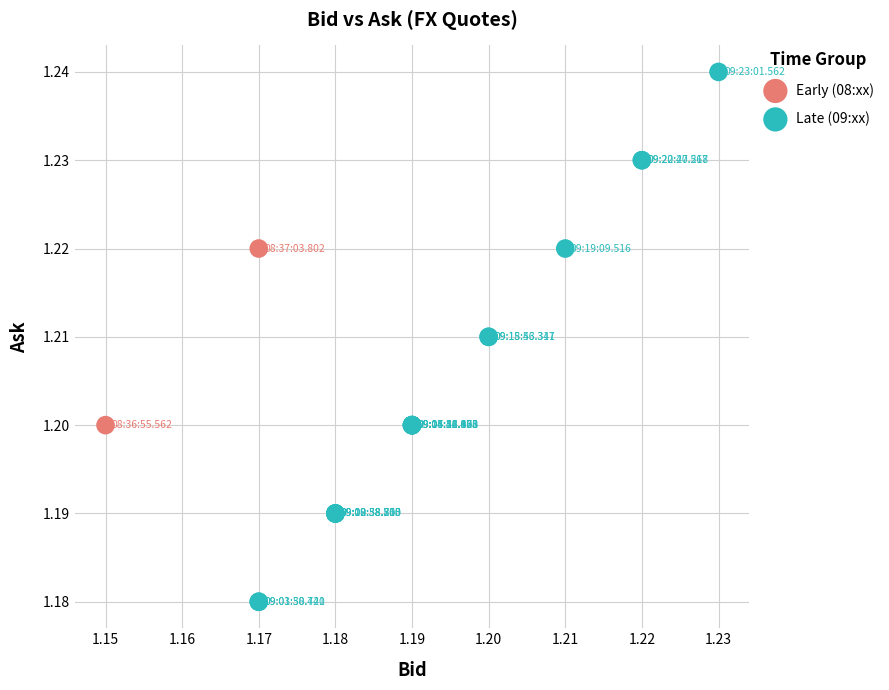

What are all the series names shown in the legend?

Early (08:xx), Late (09:xx)